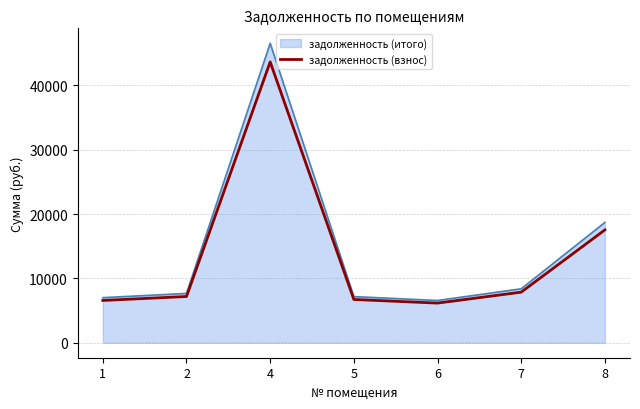

The value of задолженность (итого) at 6 is 1729.9. True or false?

False